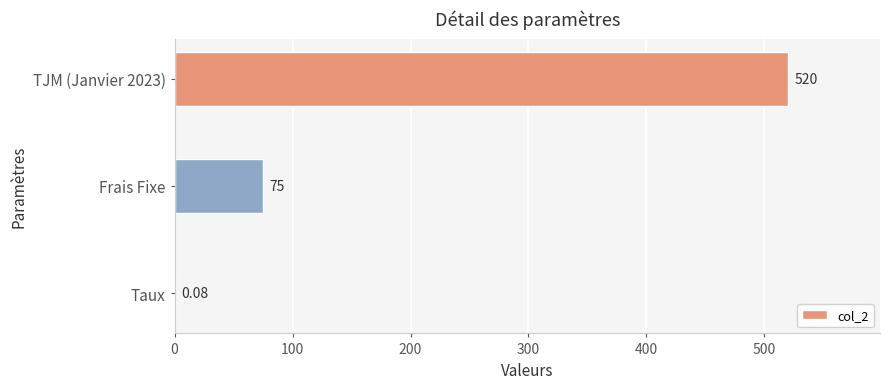

Where is the data nearest to the value 260?

Frais Fixe